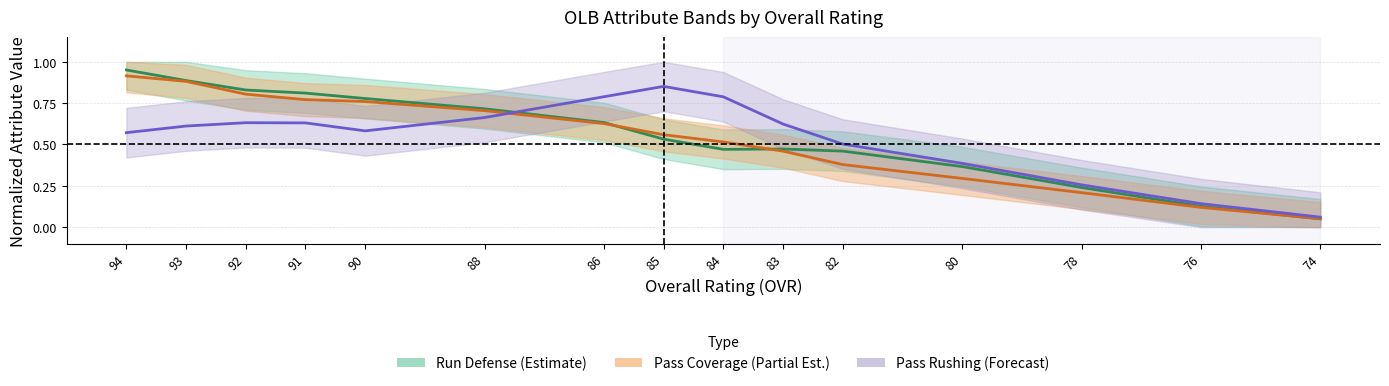

Rank the series at 86 from highest to lowest value.

Pass Rushing, Run Defense, Pass Coverage